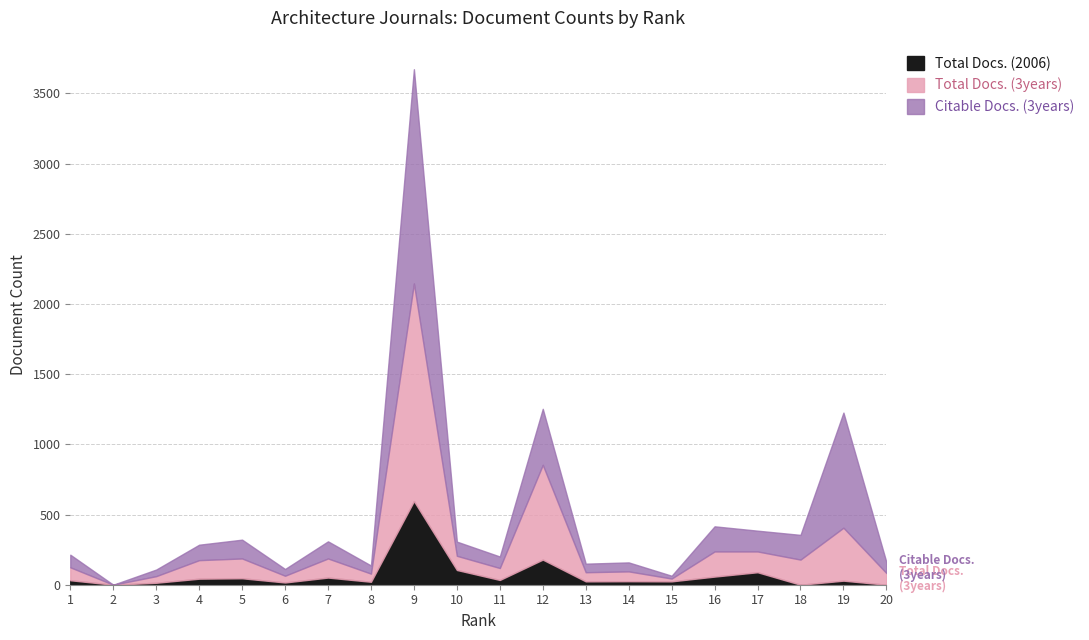

At which category is the sum across all series the highest?

9